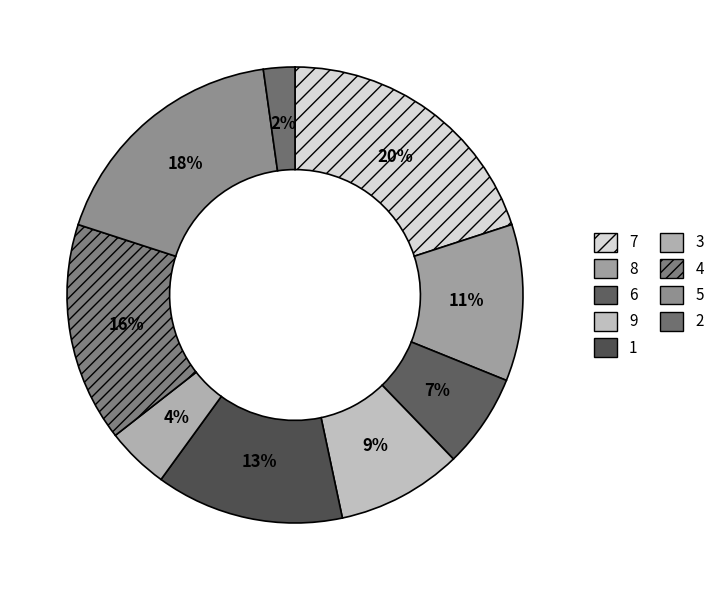

What percentage is the 2 slice, to the nearest percent?

2%